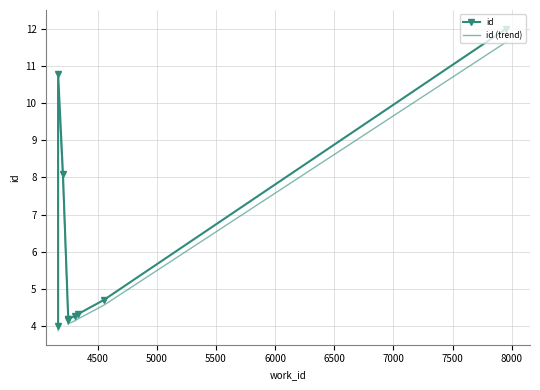

How many series are shown in this chart?

2